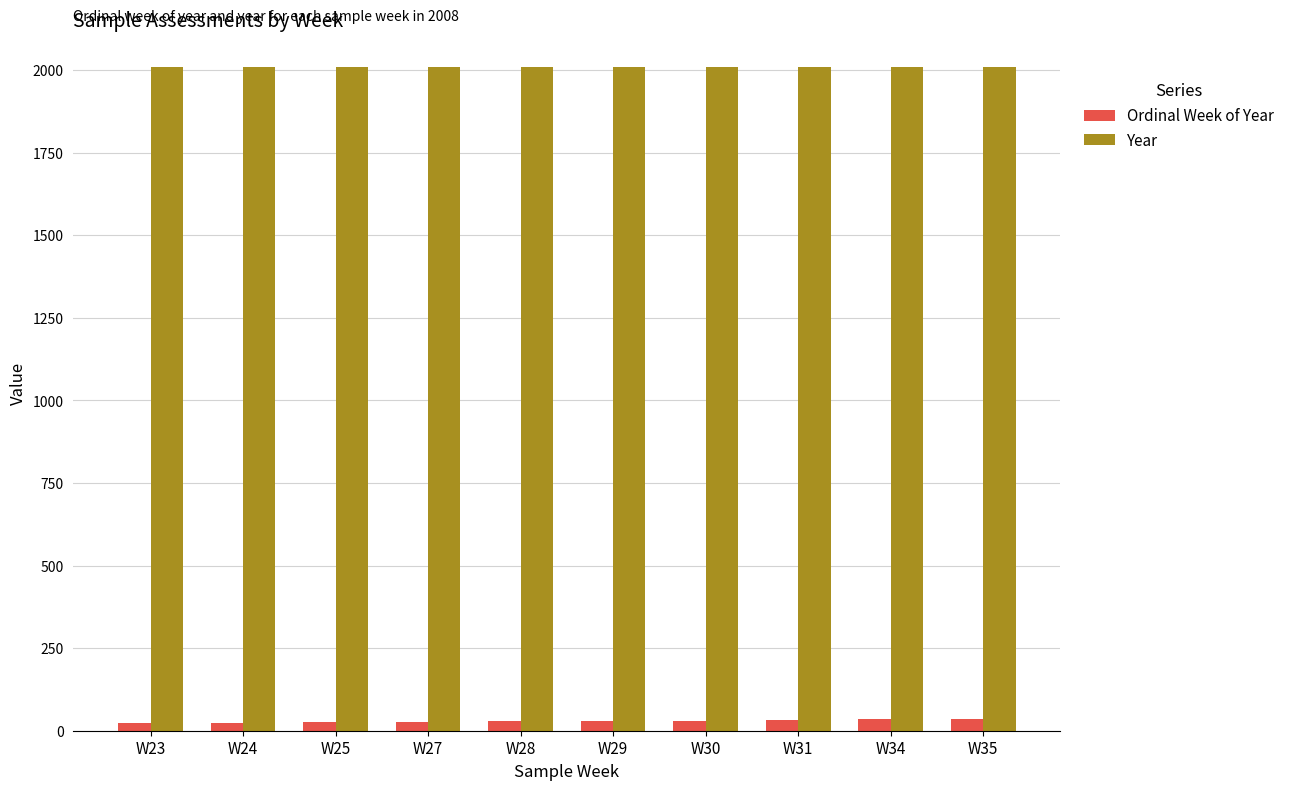

The value of Year at W25 is 2008. True or false?

True